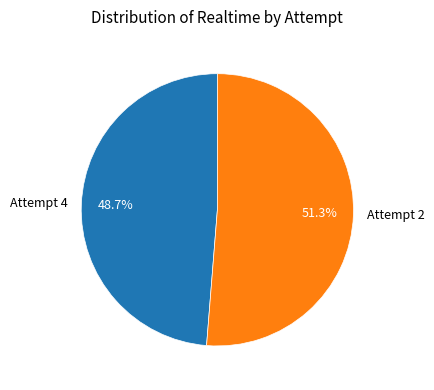

How many segments does this pie chart have?

2